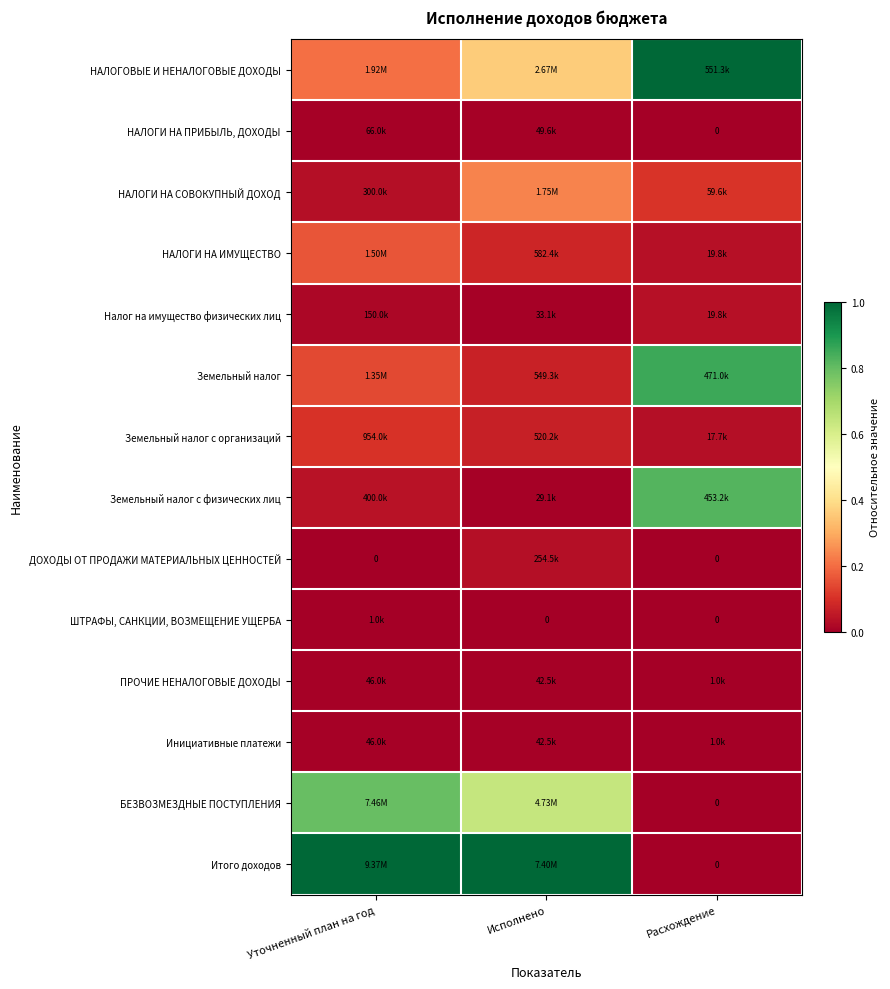

At which label is ДОХОДЫ ОТ ПРОДАЖИ МАТЕРИАЛЬНЫХ ЦЕННОСТЕЙ closest to 0?

Уточненный план на год